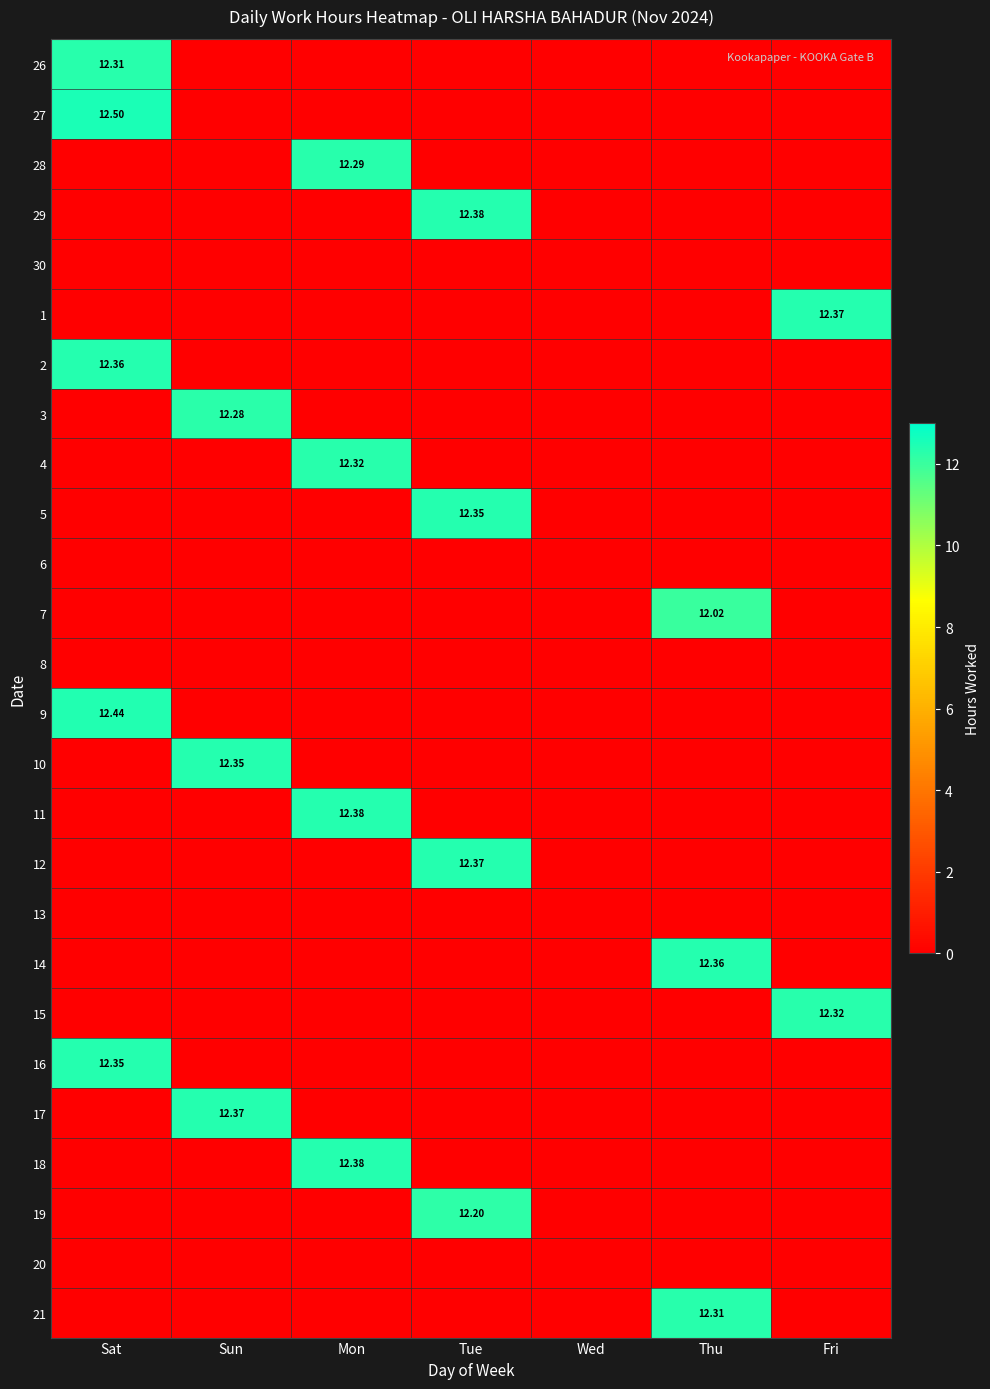

What is the total value across all series at Fri?

24.7